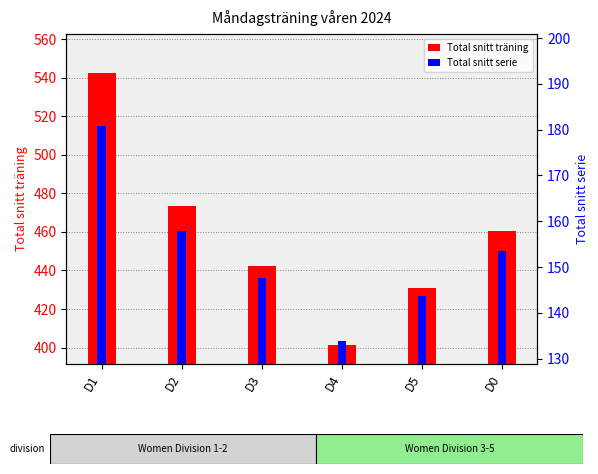

List the series in order of their peak value, lowest first.

Total snitt serie, Total snitt träning